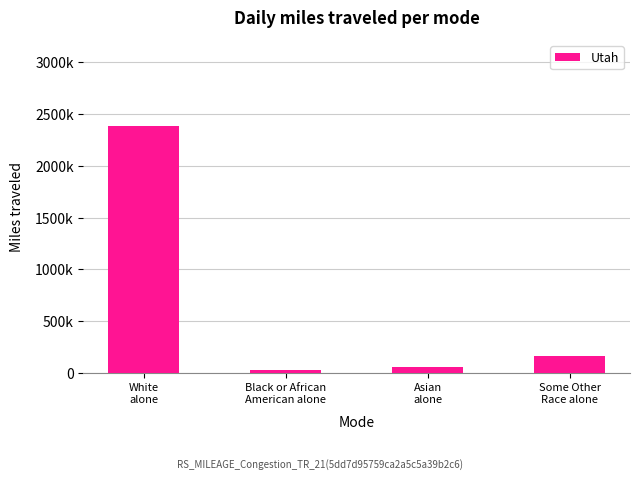

What position from the left is Asian
alone?

3